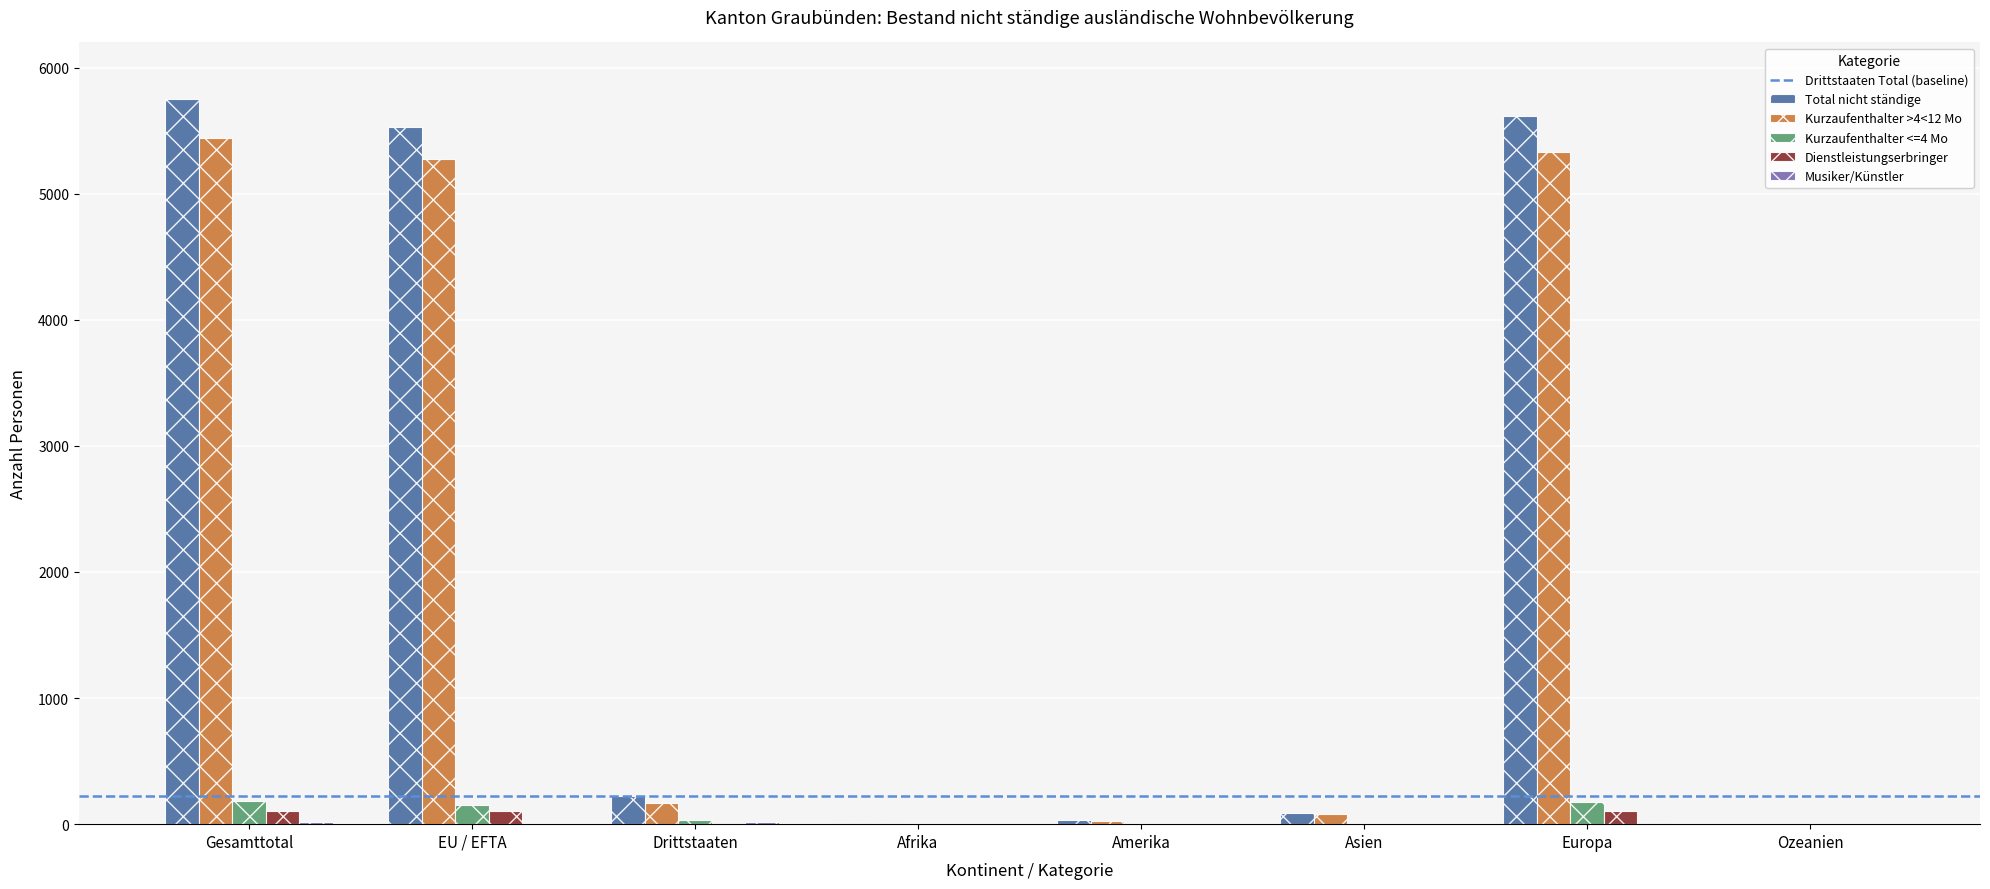

Which label corresponds to the largest value in the chart?

Gesamttotal